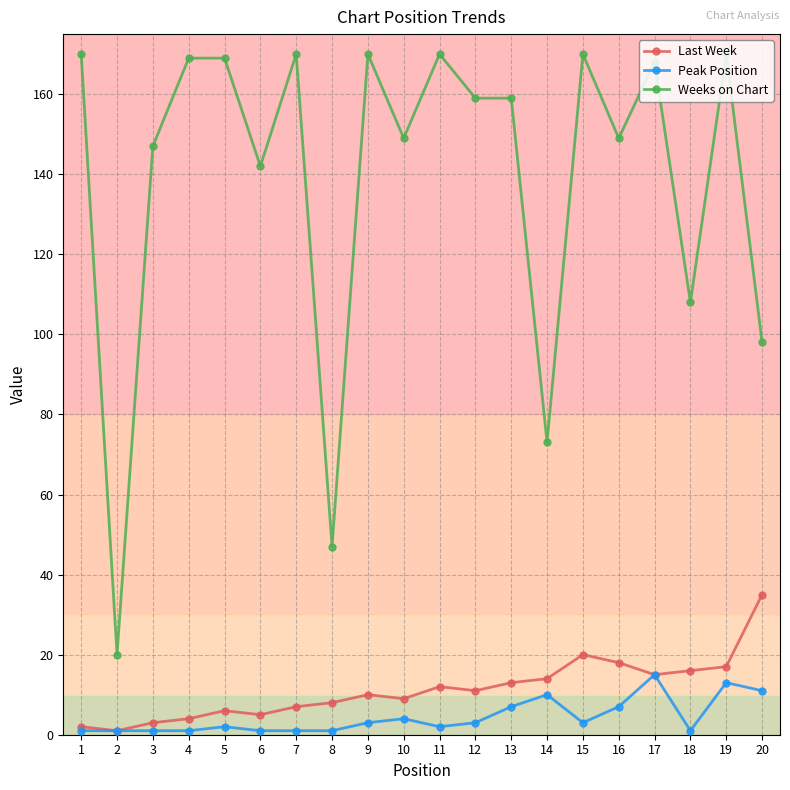

How many data points does each series have?

20